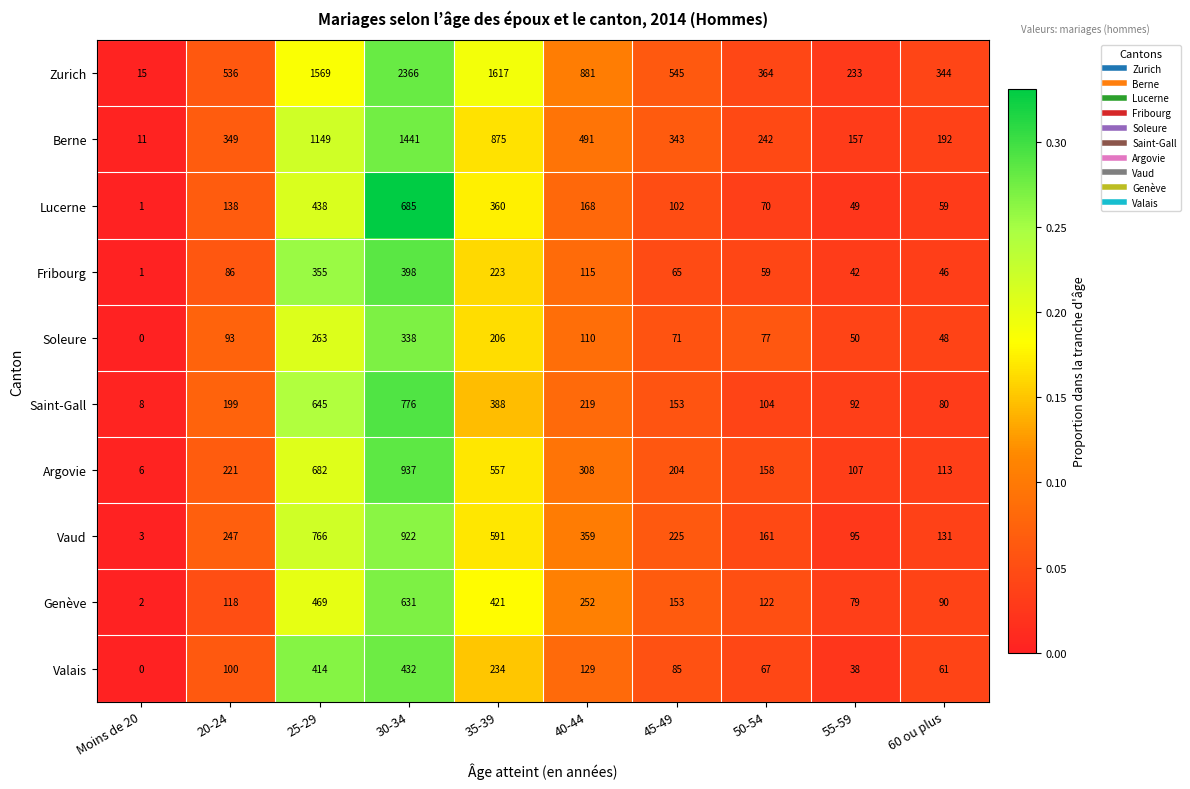

What is the difference between the second highest and second lowest values in the Valais series?

376